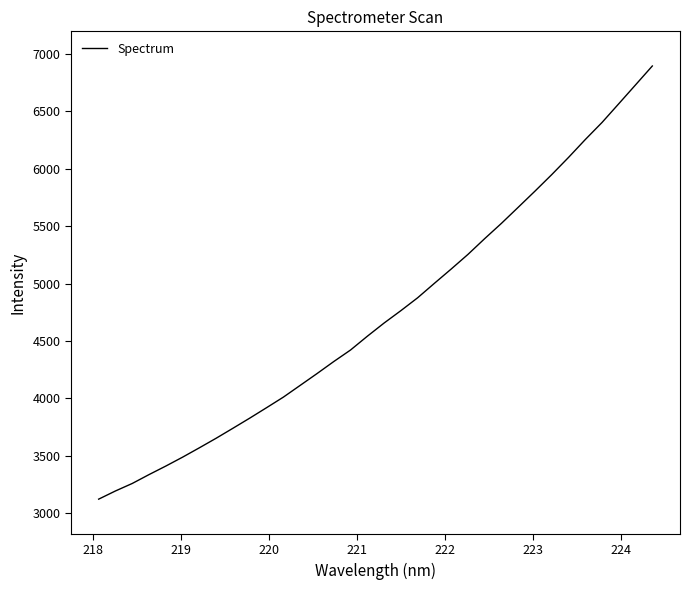

What is the sum of all values?

161105.9